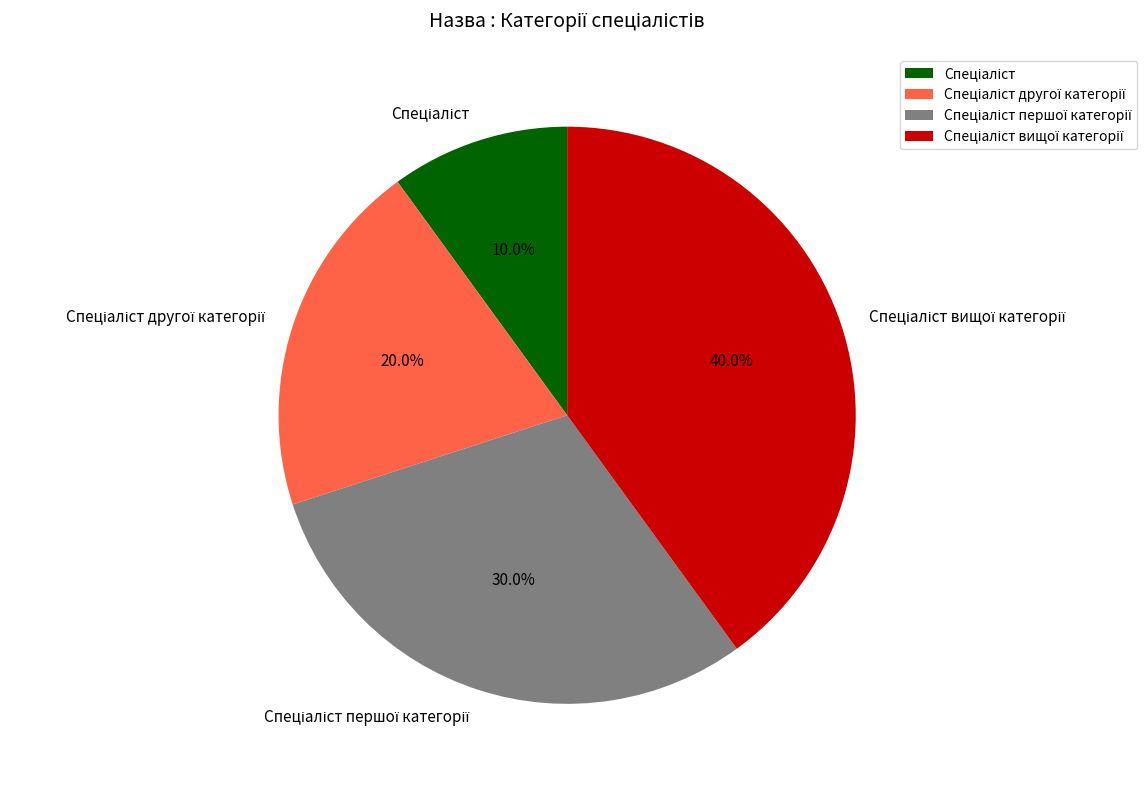

To the nearest percent, what is the difference between the largest and smallest slice percentages?

30%